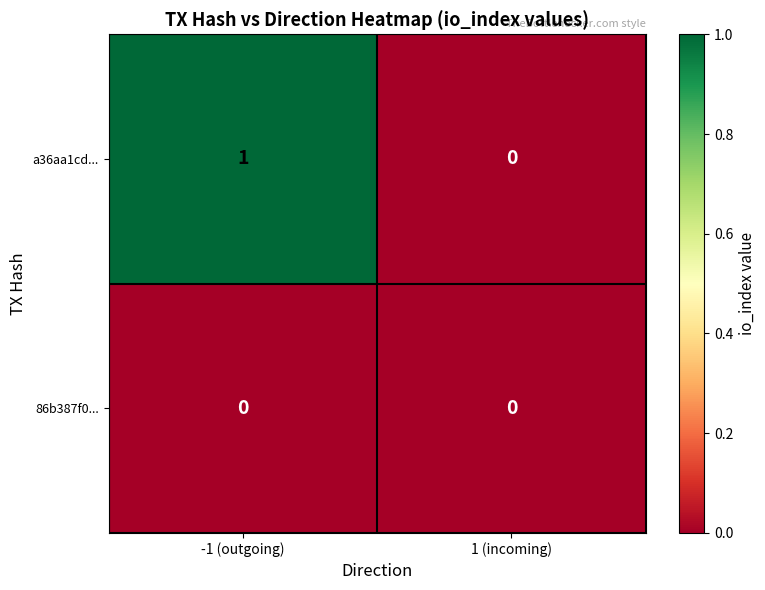

How many distinct data groups are displayed?

2